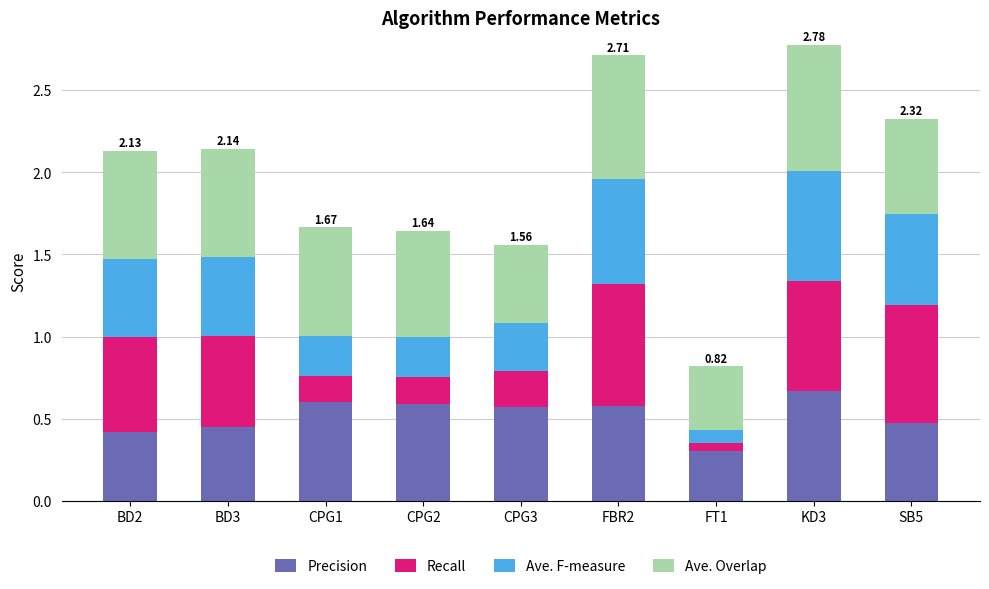

What is the total value across all series at FBR2?

2.7